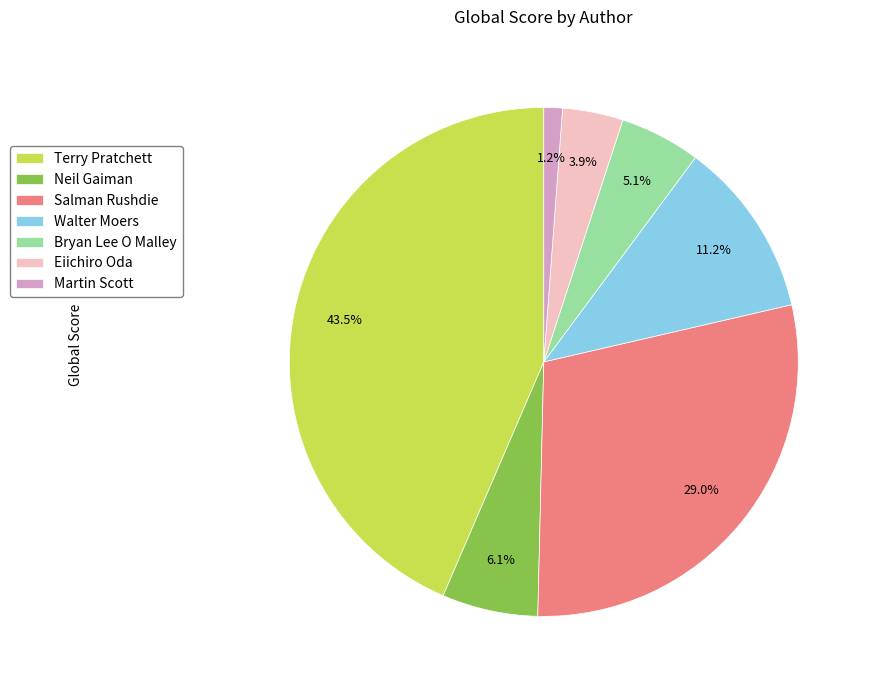

Rank the categories by value from lowest to highest.

Martin Scott, Eiichiro Oda, Bryan Lee O Malley, Neil Gaiman, Walter Moers, Salman Rushdie, Terry Pratchett